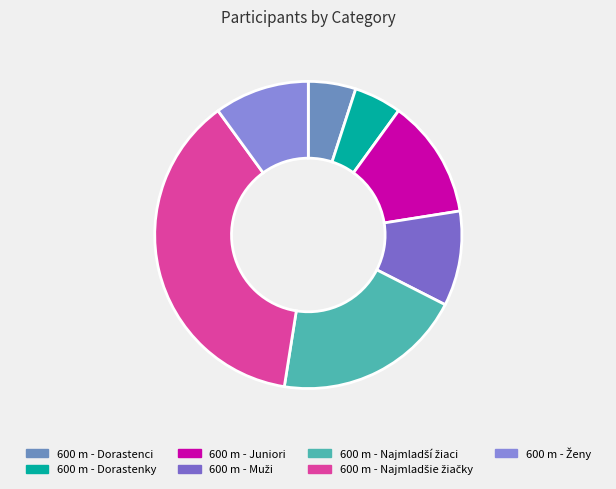

To the nearest percent, what is the combined percentage of 600 m - Dorastenci and 600 m - Muži?

15%